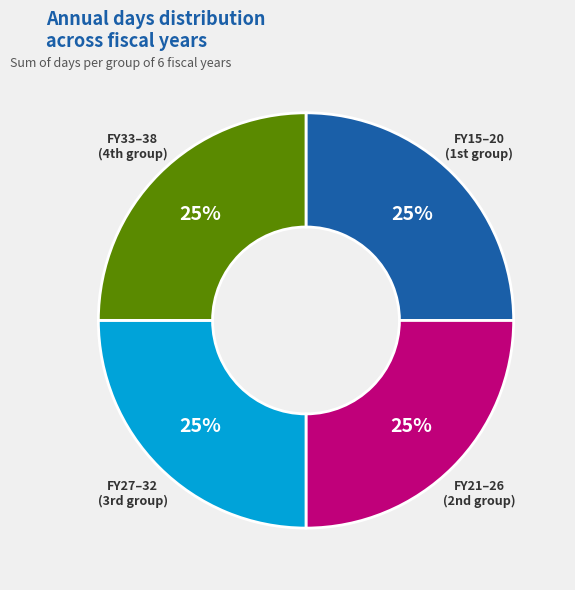

To the nearest percent, what is the average slice percentage?

25%